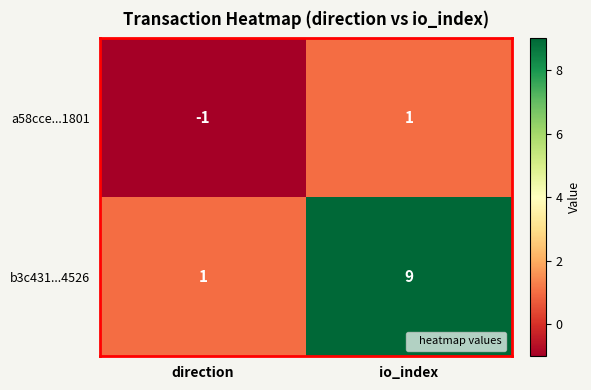

Which label corresponds to the smallest value in the chart?

direction